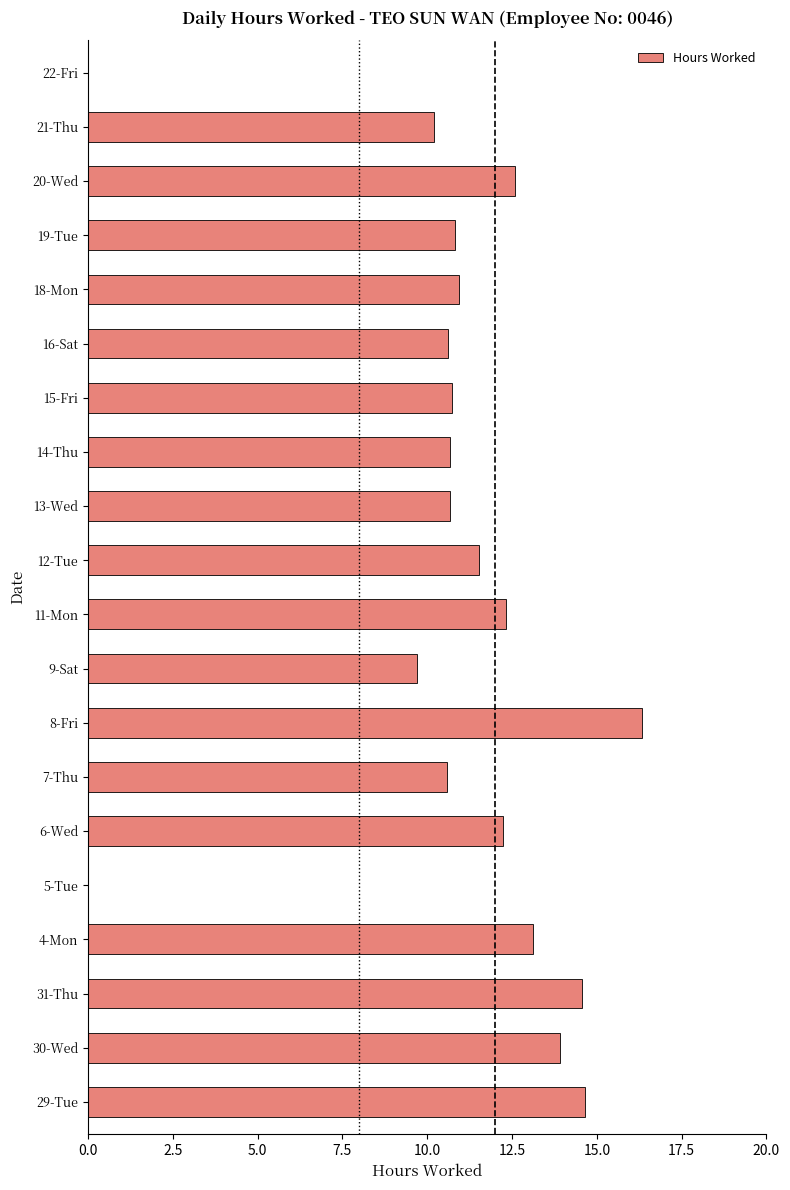

What value does the data have at 21-Thu?

10.2